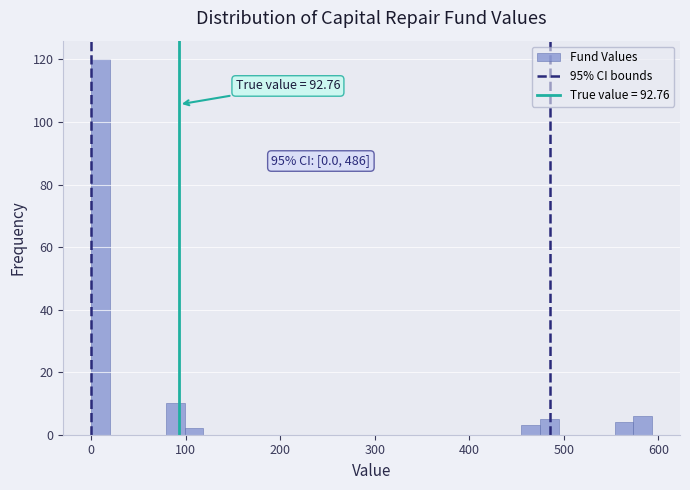

Read against the x-axis, roughly where is the centre of the tallest bar?

10